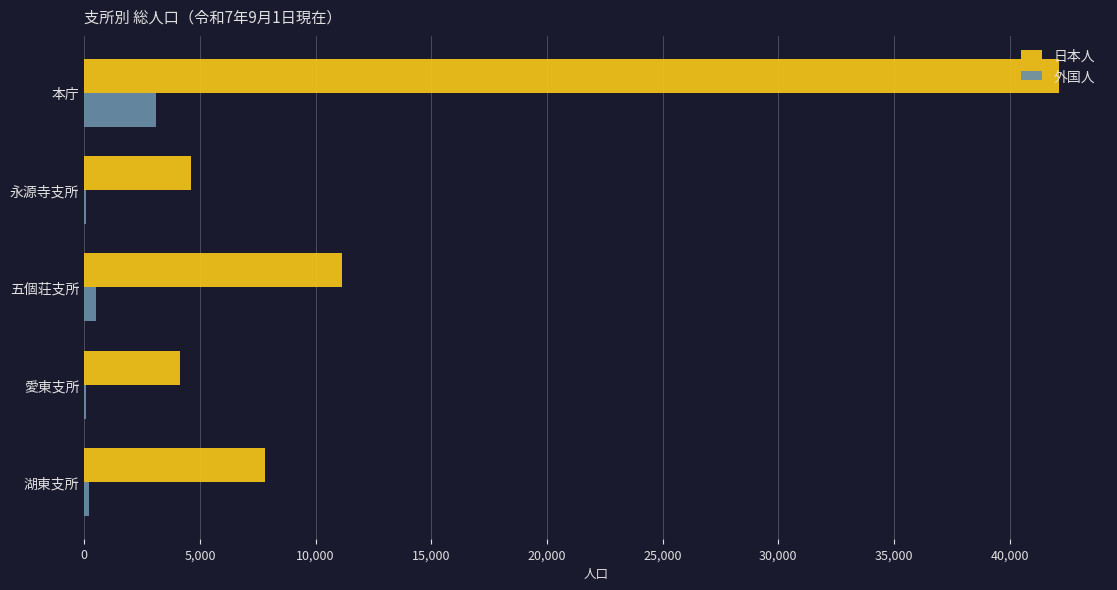

What is the highest value of the 外国人 series?

3107